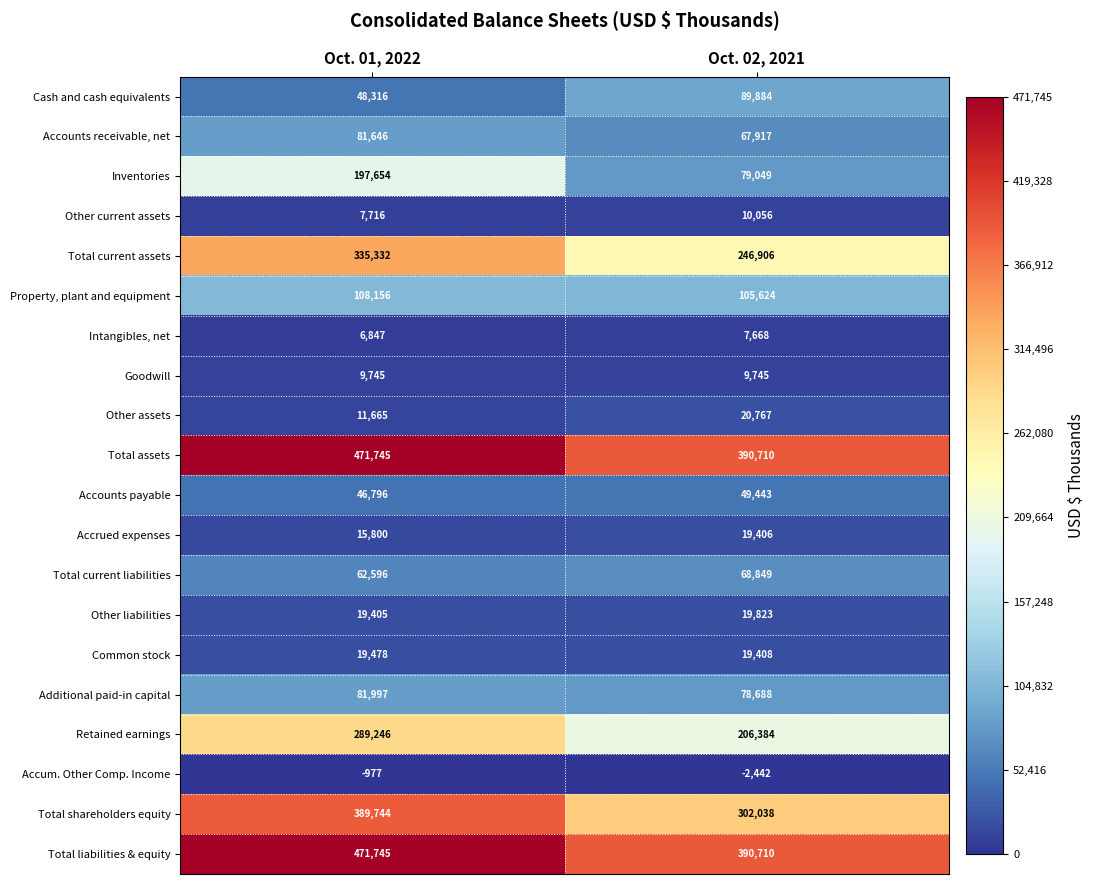

At how many categories does at least one series exceed 201835?

2